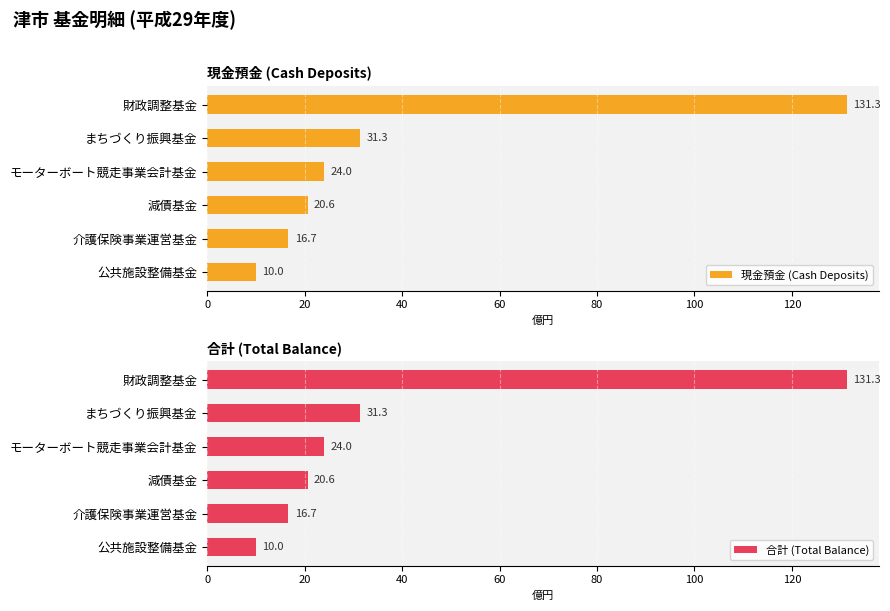

What is the difference between the 合計 (Total Balance) values at 介護保険事業運営基金 and 公共施設整備基金?

6.6